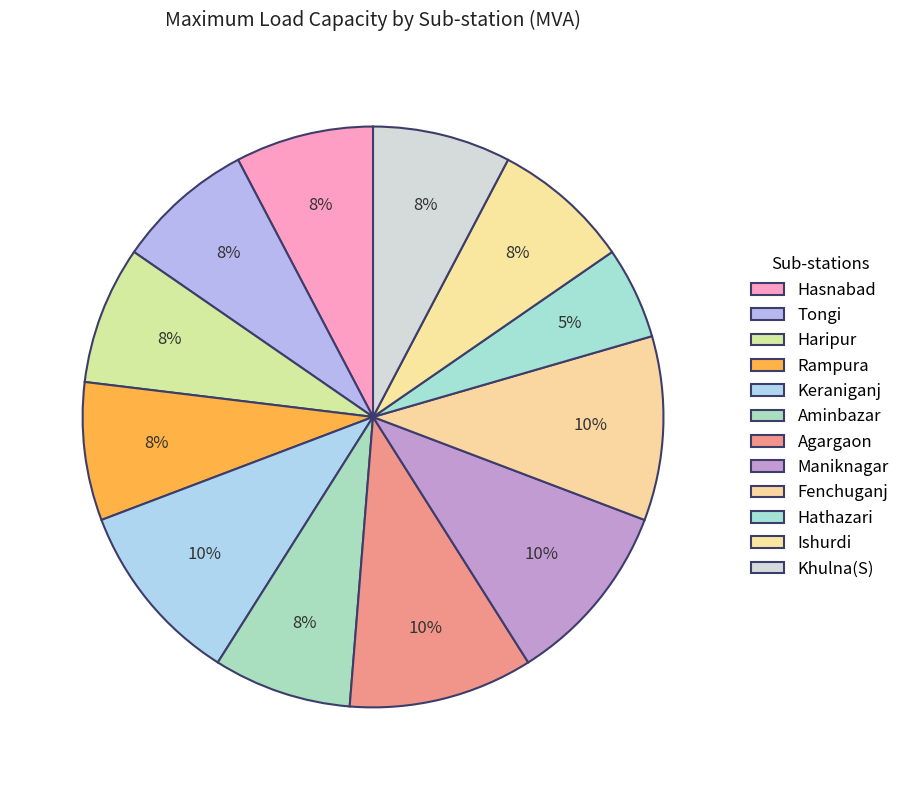

Is Khulna(S) the majority of the pie?

No